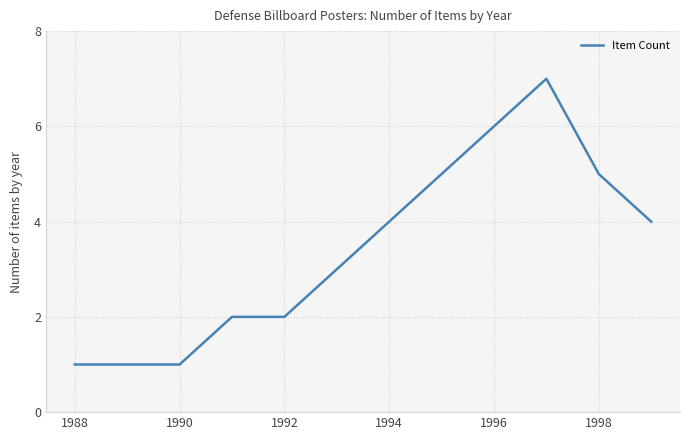

What is the greatest value displayed?

7